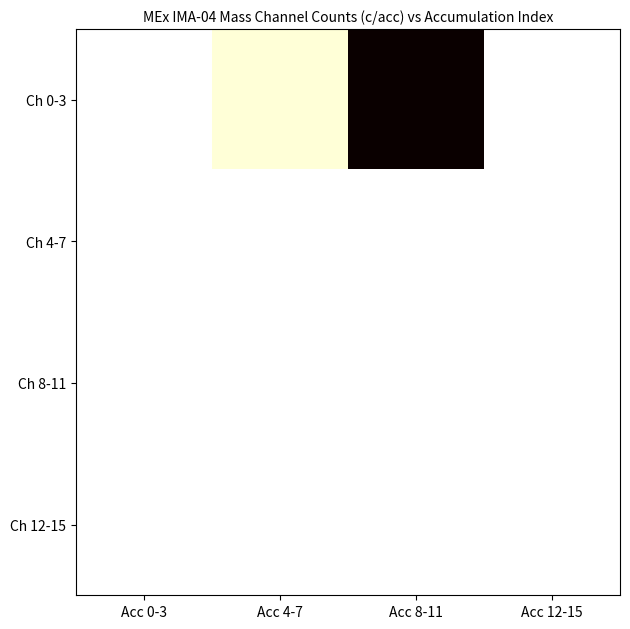

Between Acc 4-7 and Acc 0-3, which is larger?

Acc 4-7